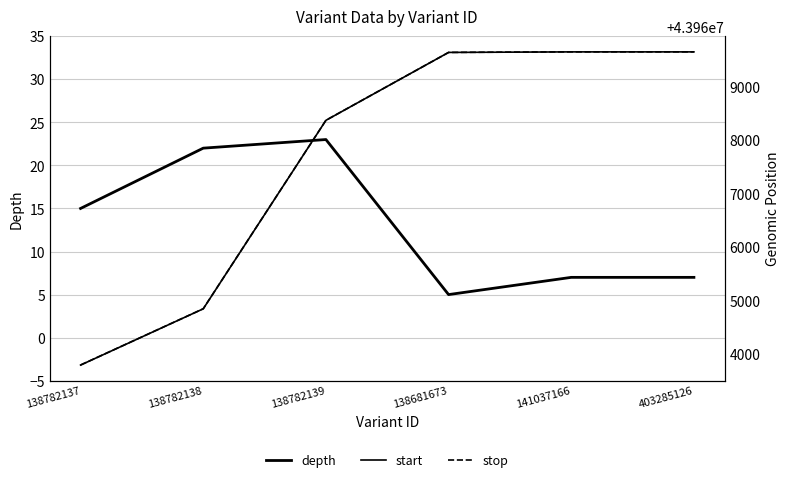

List the series in order of their peak value, highest first.

stop, start, depth